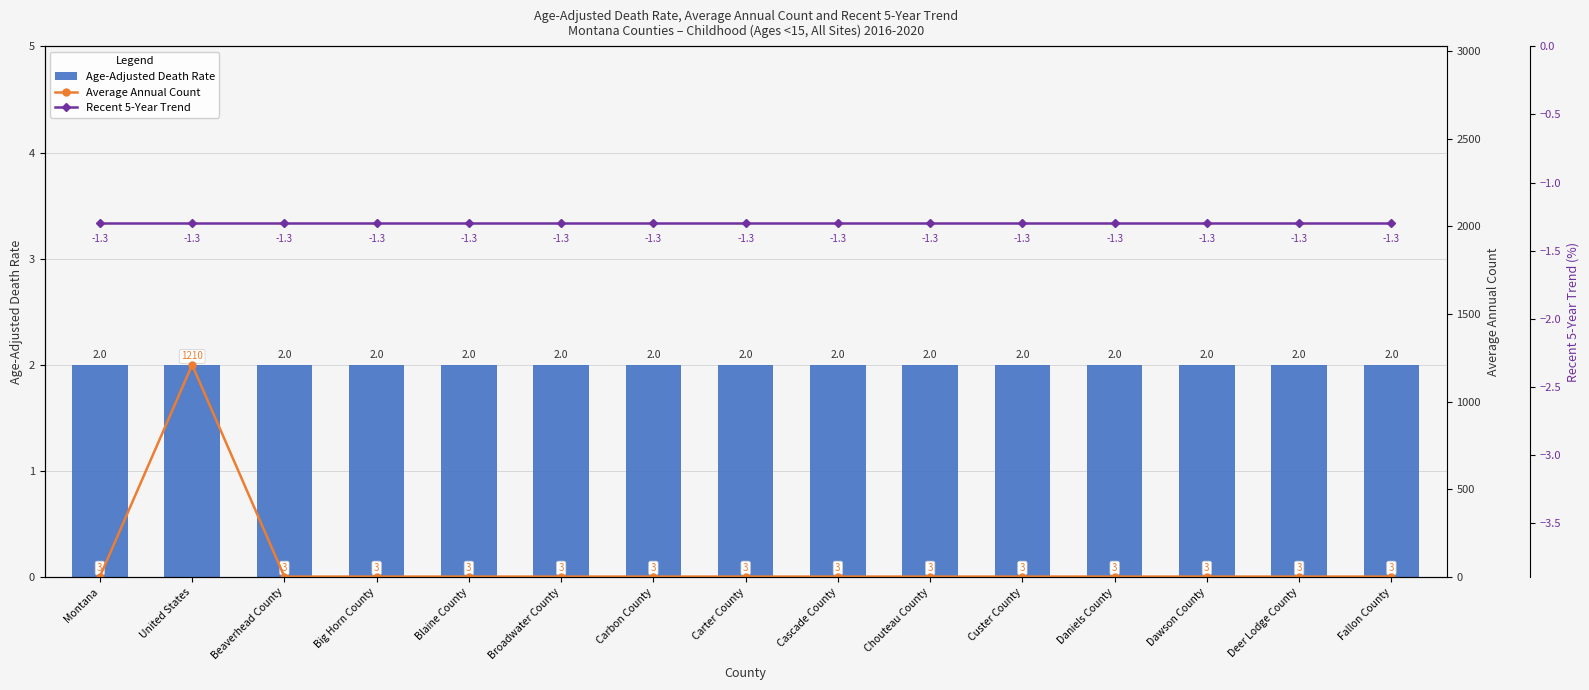

At how many categories does at least one series exceed 862?

1